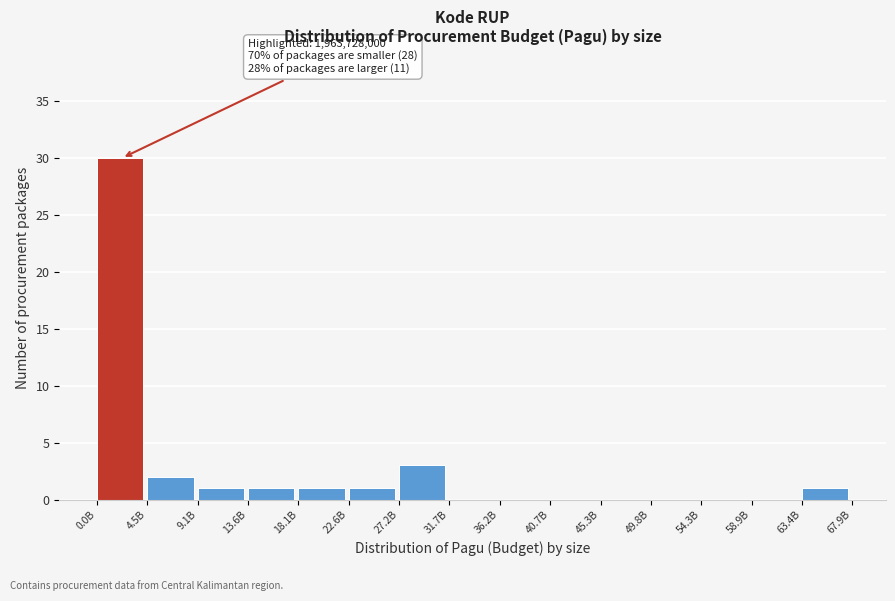

Reading right to left, list all the values displayed in this chart.

63.4B=1	58.9B=0	54.3B=0	49.8B=0	45.3B=0	40.7B=0	36.2B=0	31.7B=0	27.2B=3	22.6B=1	18.1B=1	13.6B=1	9.1B=1	4.5B=2	0.0B=30